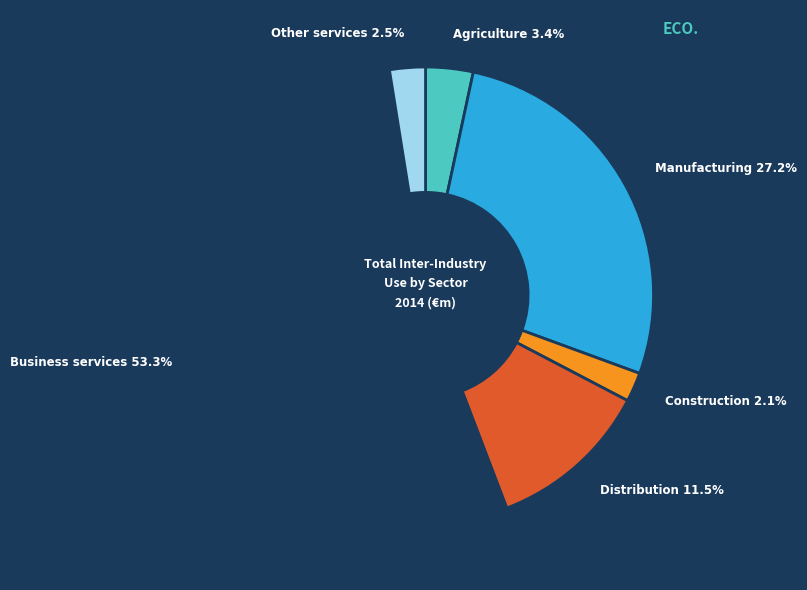

Is there a majority slice in this chart?

Yes